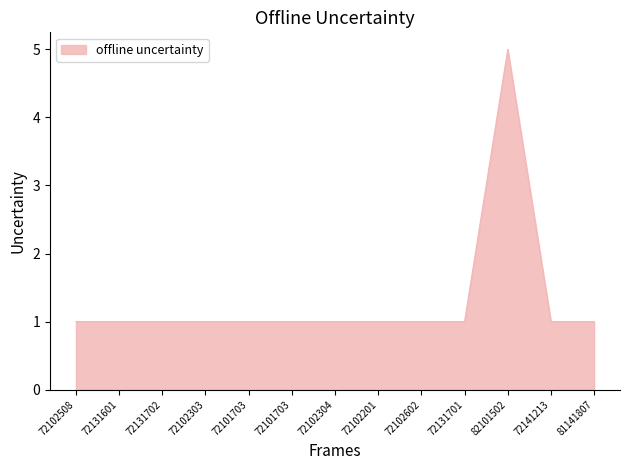

Does the chart have visible grid lines?

No